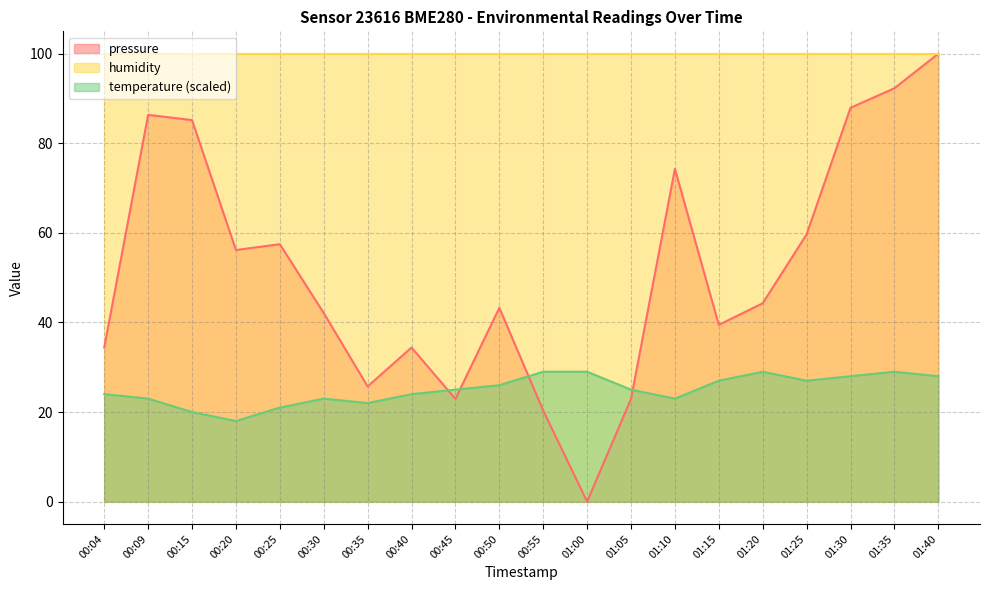

How many intersections are there between pressure and temperature?

4